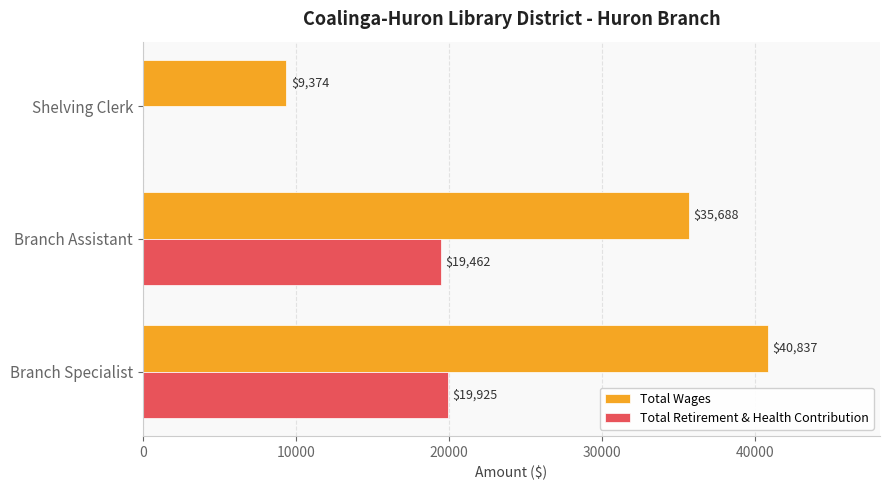

How many distinct data groups are displayed?

2